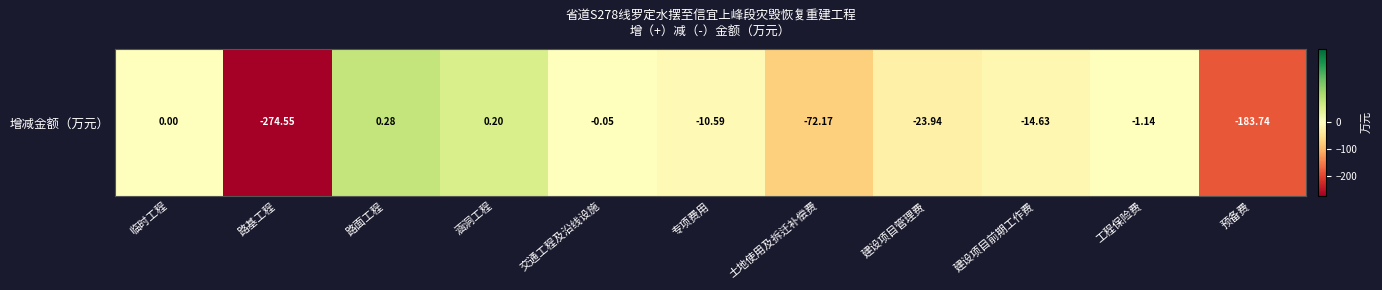

The chart shows a value of 0.2 at 涵洞工程. True or false?

True